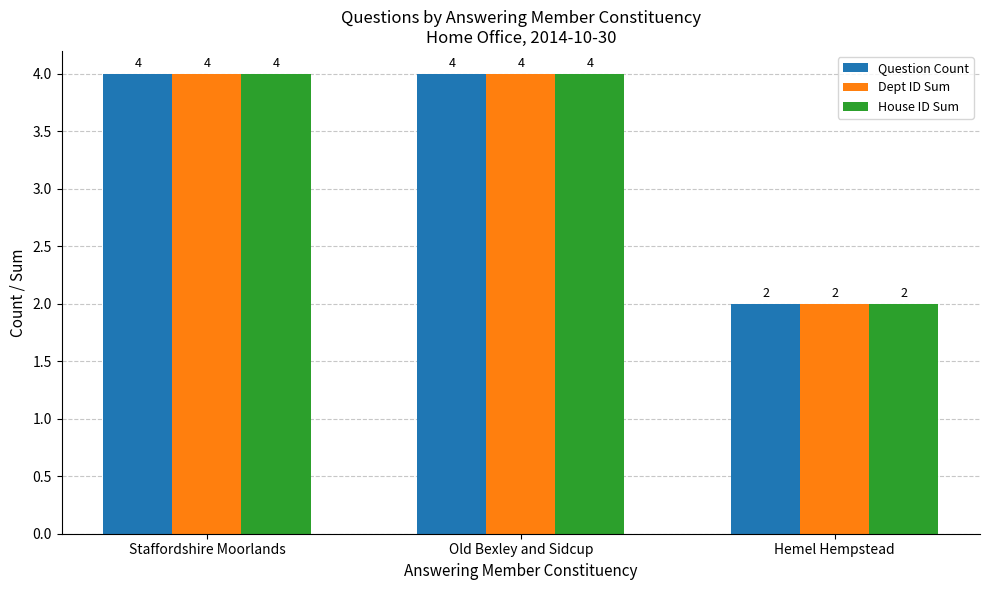

Reading left to right, extract all data points from this chart.

Question Count: Staffordshire Moorlands=4	Old Bexley and Sidcup=4	Hemel Hempstead=2
Dept ID Sum: Staffordshire Moorlands=4	Old Bexley and Sidcup=4	Hemel Hempstead=2
House ID Sum: Staffordshire Moorlands=4	Old Bexley and Sidcup=4	Hemel Hempstead=2